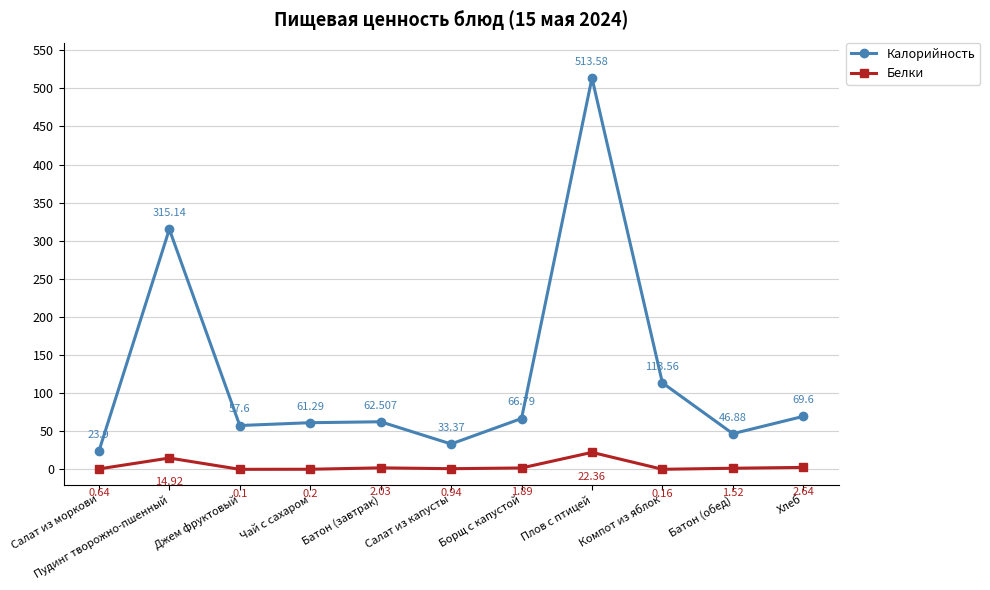

How many interior local peaks does the Калорийность series have?

3